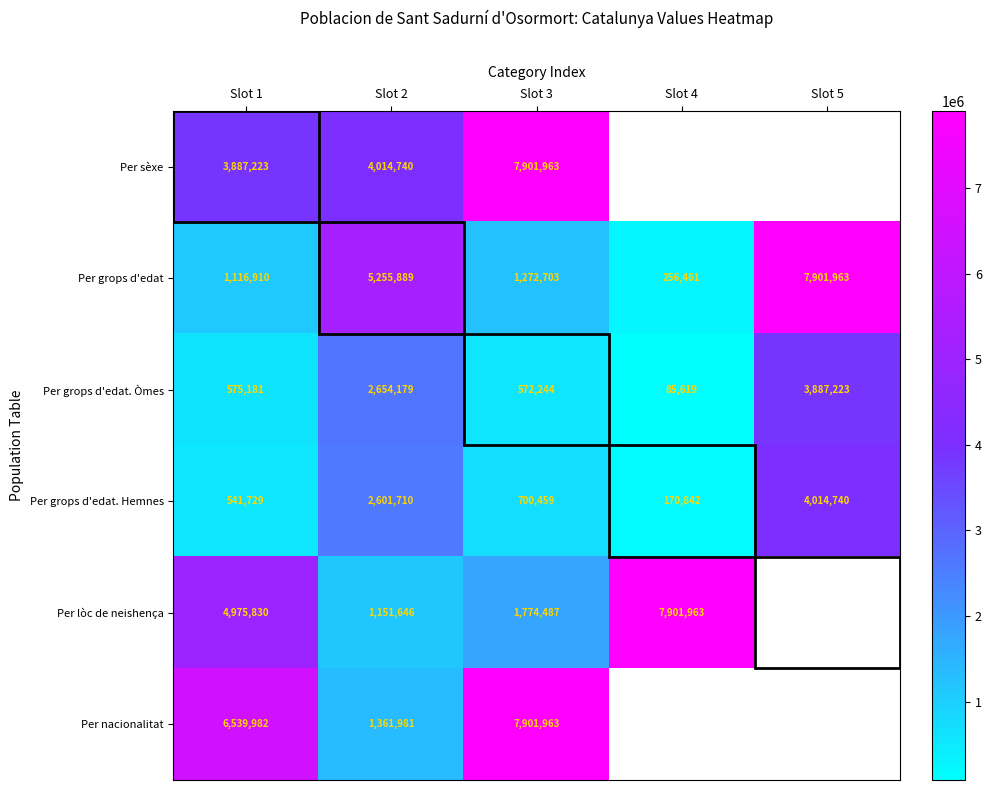

True or false: Per grops d'edat. Òmes has a value of 3887223 at Slot 5.

True